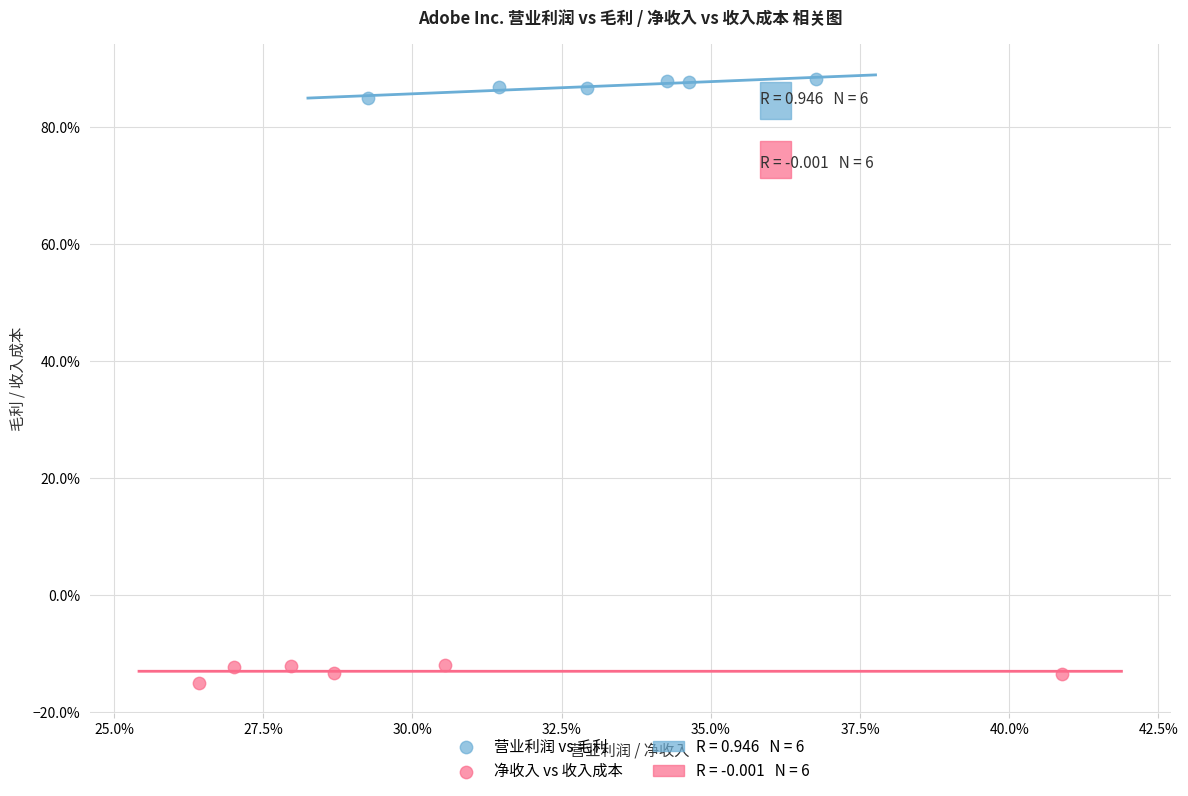

Which series contains the lowest Y value?

净收入 vs 收入成本